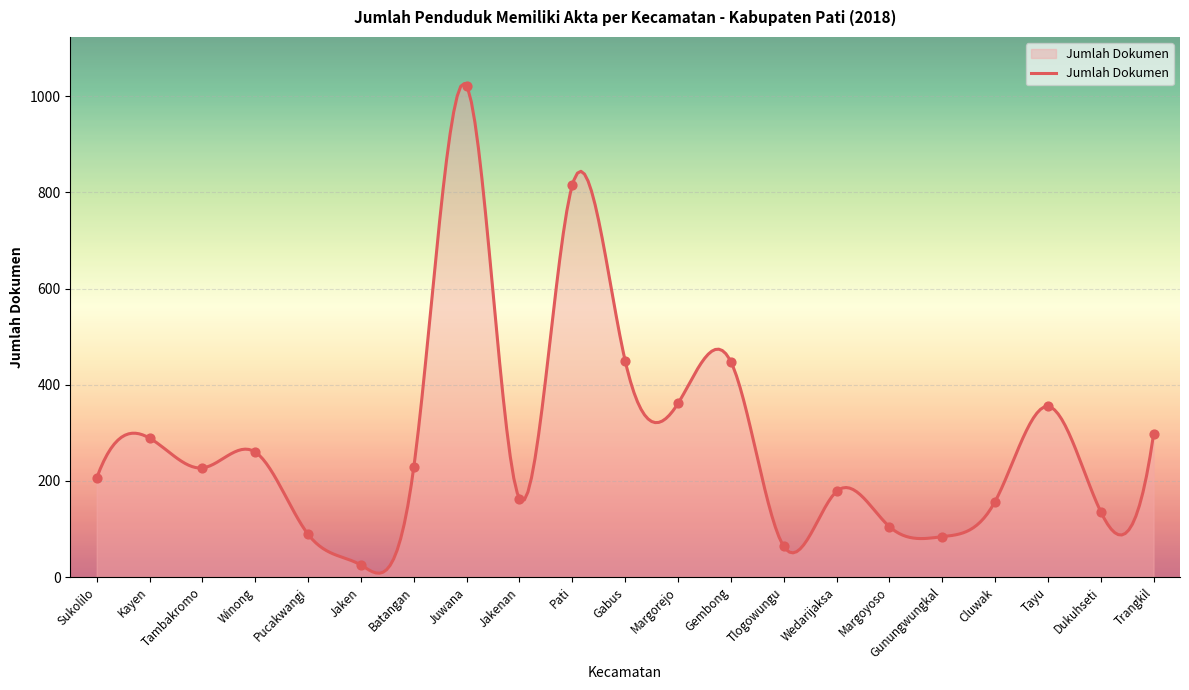

What is the ratio of the value at Dukuhseti to the value at Margorejo?

0.4